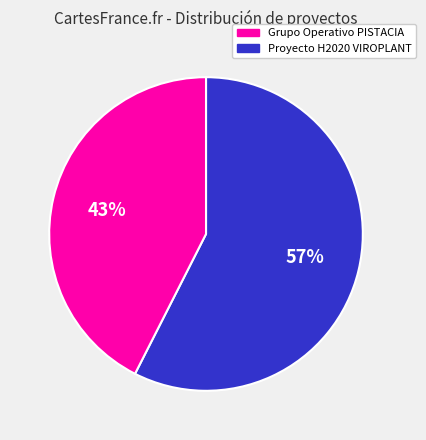

How many slices are in this pie chart?

2